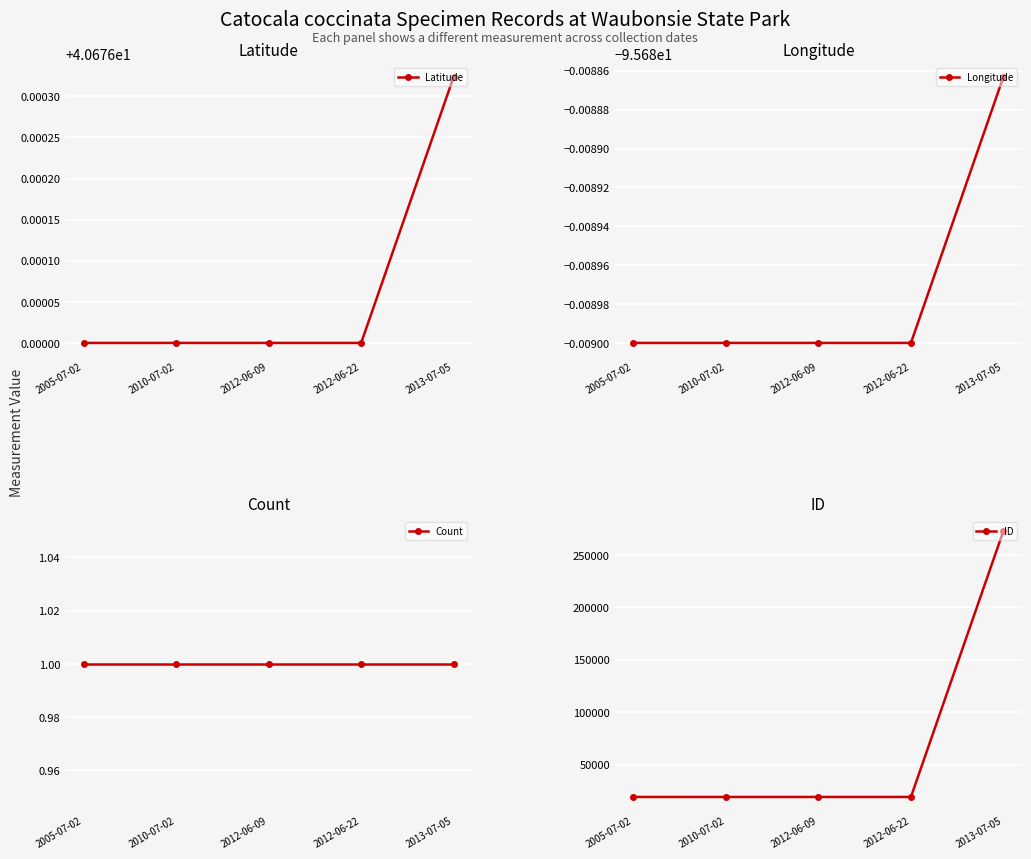

Rank the series by their maximum value, from highest to lowest.

ID, Latitude, Count, Longitude